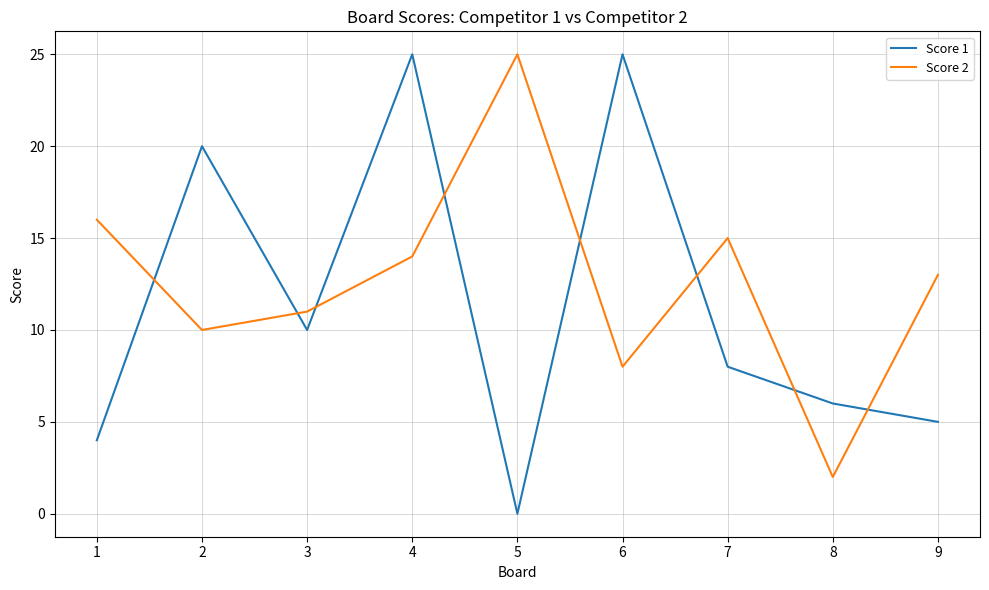

What is the maximum value for Score 1?

25